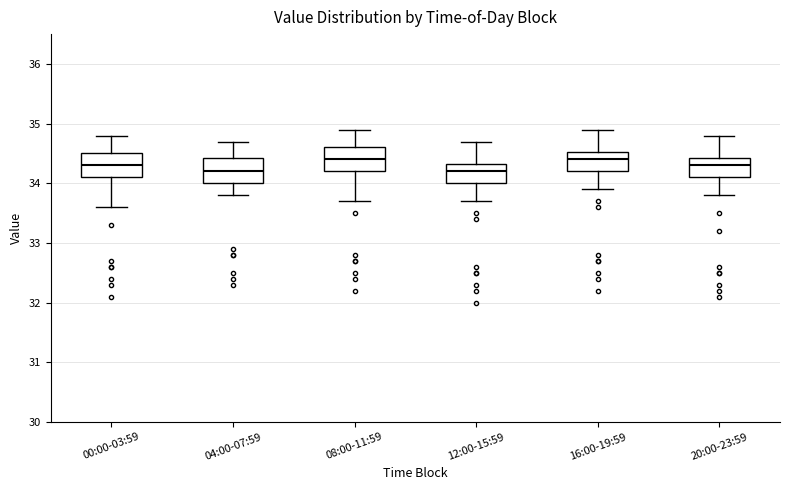

Reading left to right, transcribe this box plot: for each box, give where its median line is, the range the box spans, and where its two whiskers end, as read against the y-axis. The values are not printed on the chart, so give them approximately, as read against the axis.

00:00-03:59: median 34.3, box 34.1 to 34.5, whiskers 33.6 to 34.8
04:00-07:59: median 34.2, box 34.0 to 34.4, whiskers 33.8 to 34.7
08:00-11:59: median 34.4, box 34.2 to 34.6, whiskers 33.7 to 34.9
12:00-15:59: median 34.2, box 34.0 to 34.3, whiskers 33.7 to 34.7
16:00-19:59: median 34.4, box 34.2 to 34.5, whiskers 33.9 to 34.9
20:00-23:59: median 34.3, box 34.1 to 34.4, whiskers 33.8 to 34.8